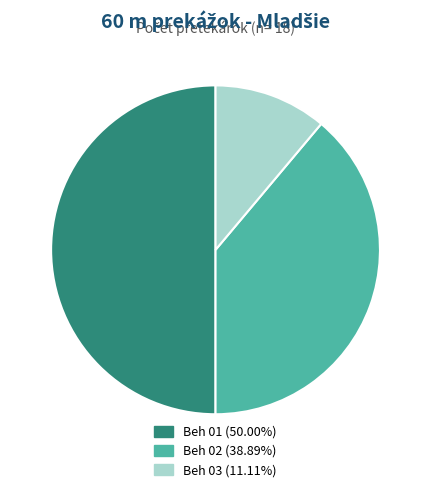

Between Beh 02 and Beh 03, which is larger?

Beh 02